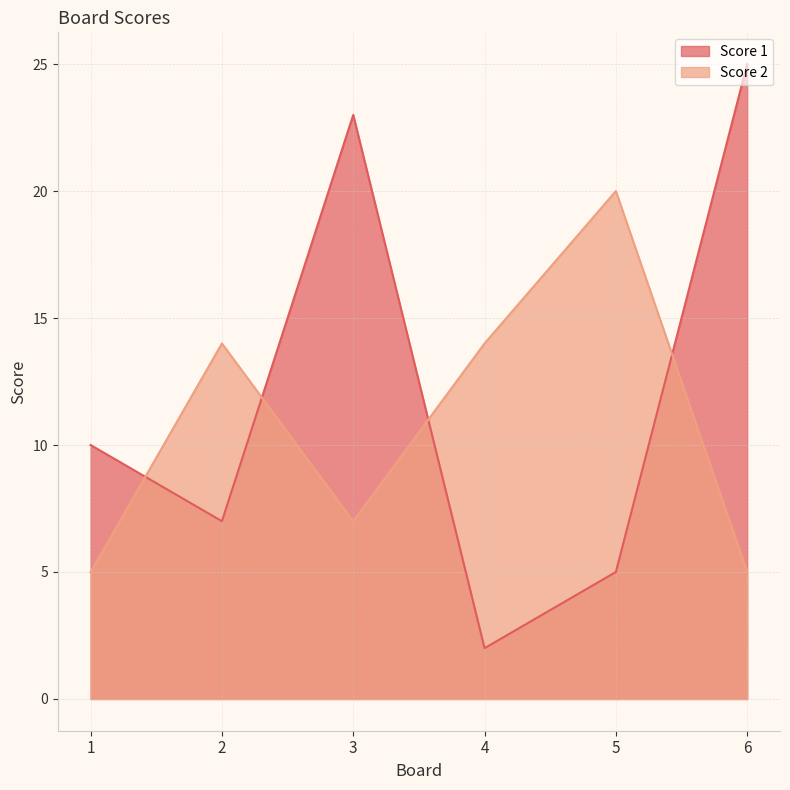

How many intersections are there between Score 1 and Score 2?

4